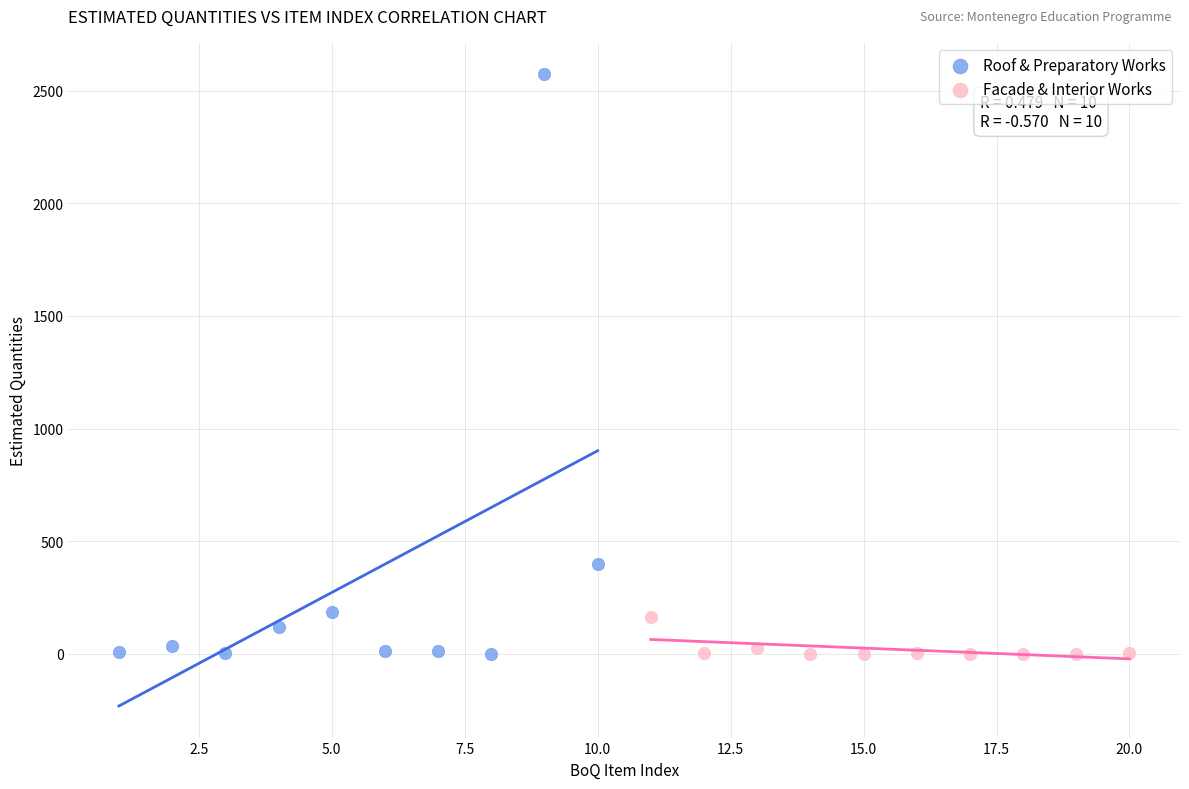

What are all the series names shown in the legend?

Roof & Preparatory Works, Facade & Interior Works